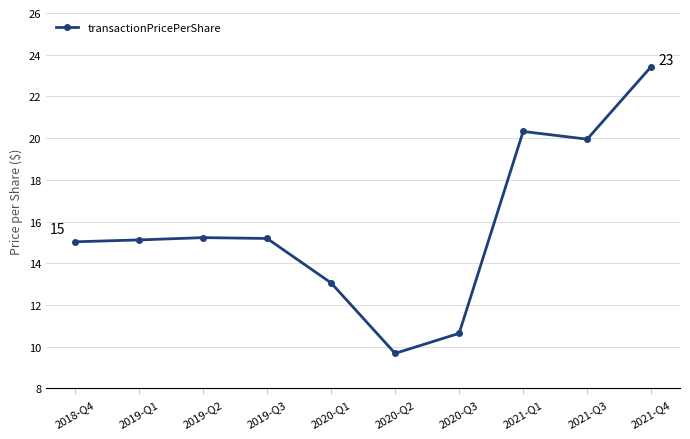

How many lines are shown in the chart?

1